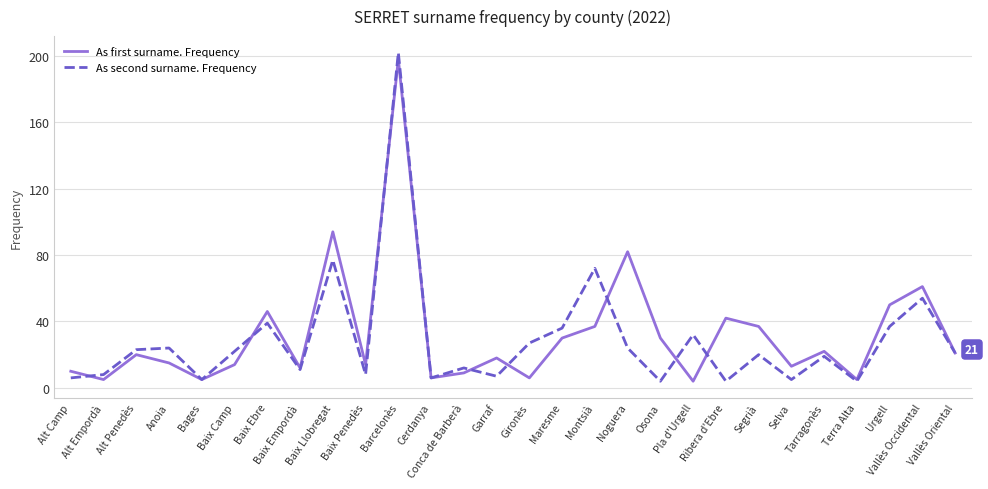

True or false: As second surname. Frequency and As first surname. Frequency intersect in this chart.

True